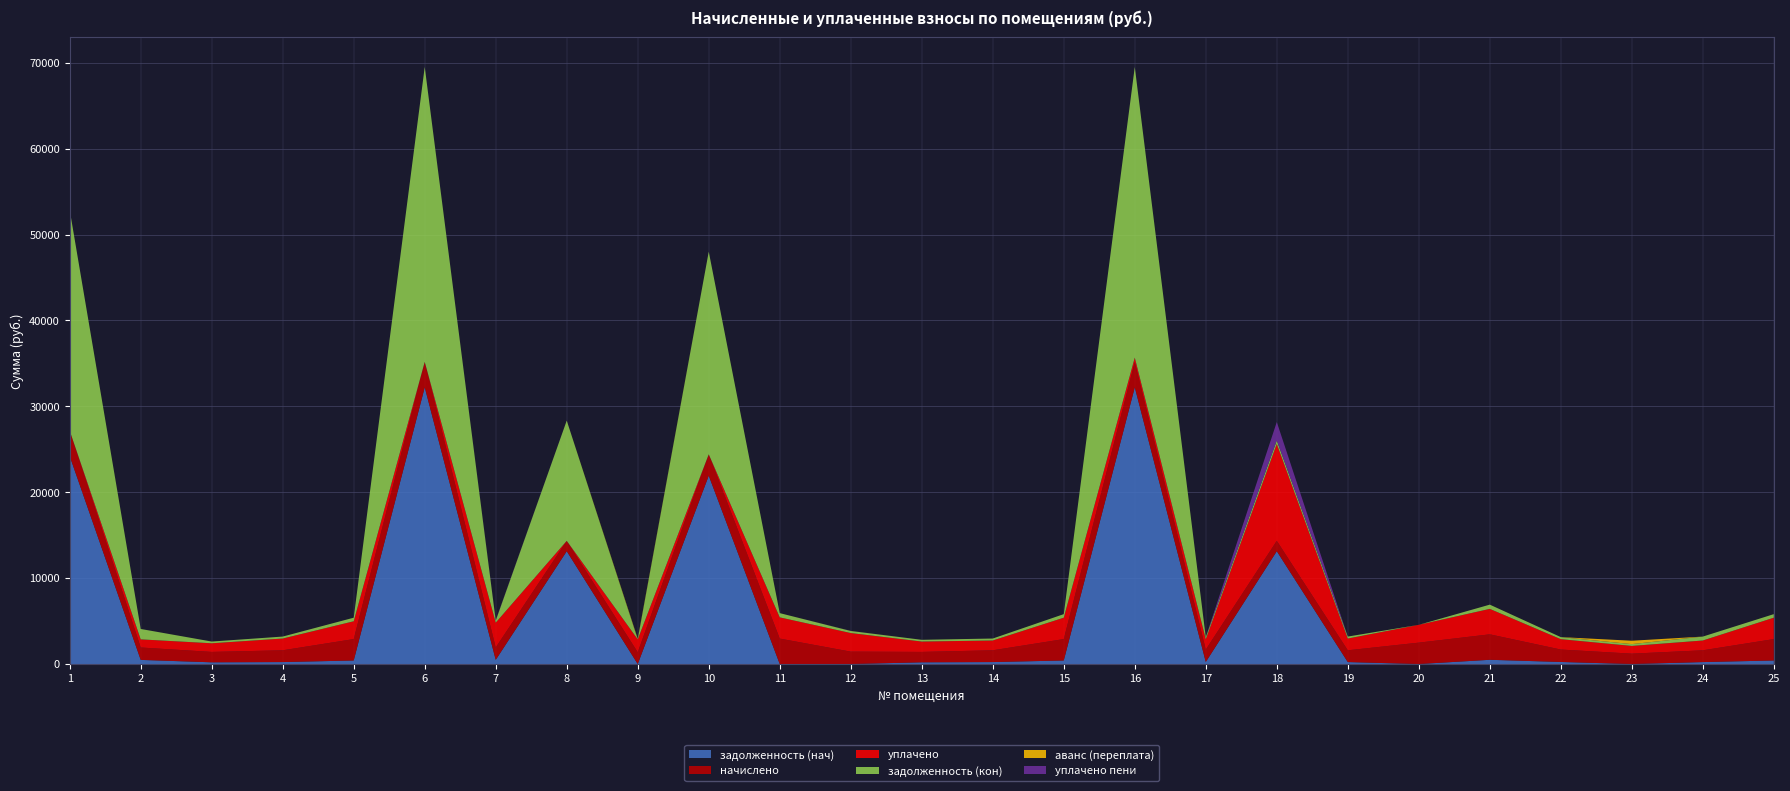

Reading right to left, what are all the values shown in this chart?

задолженность (нач): 25=415.0	24=227.3	23=0.0	22=241.2	21=494.0	20=0.0	19=228.4	18=13135.4	17=240.6	16=32216.4	15=415.0	14=228.4	13=201.4	12=0.0	11=0.0	10=21927.9	9=0.0	8=13135.4	7=486.5	6=32216.4	5=415.0	4=228.4	3=201.4	2=482.3	1=24204.0
начислено: 25=2489.9	24=1370.6	23=1208.4	22=1446.9	21=2963.8	20=2489.9	19=1370.6	18=1208.4	17=1443.7	16=2963.8	15=2489.9	14=1370.6	13=1208.4	12=1443.7	11=2963.8	10=2489.9	9=1370.6	8=1208.4	7=1443.7	6=2963.8	5=2489.9	4=1370.6	3=1208.4	2=1443.7	1=2963.8
уплачено: 25=2489.9	24=1142.2	23=900.0	22=1205.8	21=2963.8	20=2074.9	19=1370.6	18=11278.4	17=1202.5	16=500.0	15=2489.9	14=1142.2	13=1208.4	12=2165.6	11=2469.8	10=0.0	9=1500.0	8=0.0	7=2887.4	6=0.0	5=2074.9	4=1370.6	3=1007.0	2=946.2	1=0.0
задолженность (кон): 25=415.0	24=455.7	23=211.2	22=241.2	21=494.0	20=0.0	19=228.4	18=402.8	17=240.6	16=33831.7	15=415.0	14=228.4	13=201.4	12=240.6	11=494.0	10=23590.5	9=0.0	8=14000.0	7=240.6	6=34336.8	5=415.0	4=228.4	3=201.4	2=1212.1	1=25685.9
аванс (переплата): 25=0.0	24=0.0	23=393.0	22=0.0	21=0.0	20=0.0	19=0.0	18=0.0	17=0.0	16=0.0	15=0.0	14=0.0	13=0.0	12=0.0	11=0.0	10=0.0	9=75.8	8=0.0	7=0.0	6=0.0	5=0.0	4=0.0	3=0.0	2=0.0	1=0.0
уплачено пени: 25=0.0	24=0.0	23=0.0	22=0.0	21=0.0	20=0.0	19=0.3	18=2150.2	17=0.0	16=0.0	15=0.0	14=0.0	13=0.0	12=8.4	11=0.0	10=0.0	9=0.0	8=0.0	7=38.0	6=0.0	5=0.0	4=0.0	3=0.0	2=3.3	1=0.0